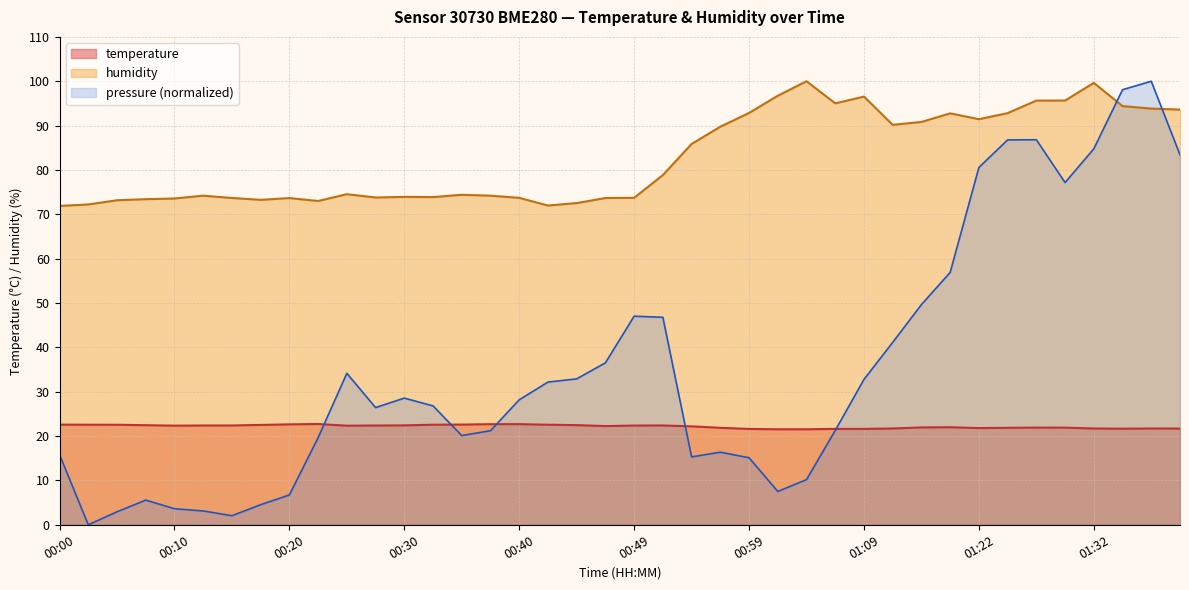

True or false: temperature and humidity cross at least once.

False